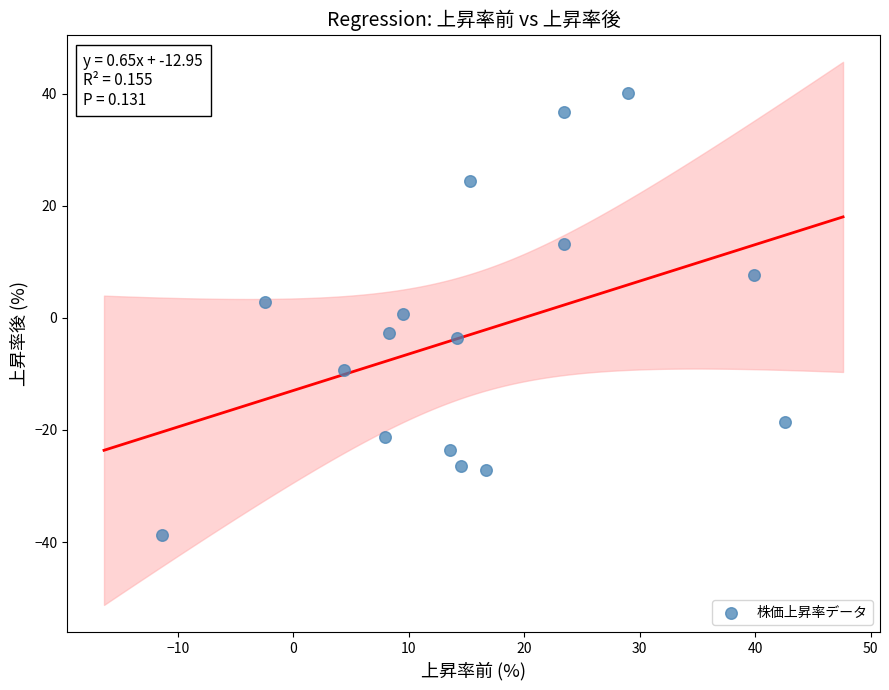

What is the range of X values (max minus min)?

54.0